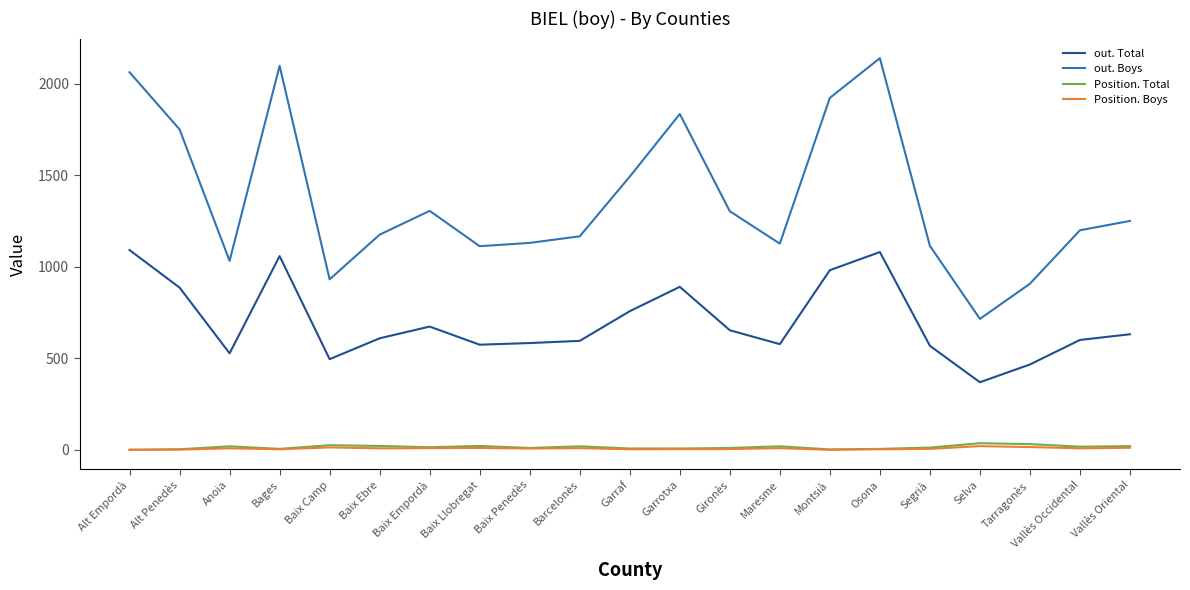

Which series has the largest total across all categories?

out. Boys